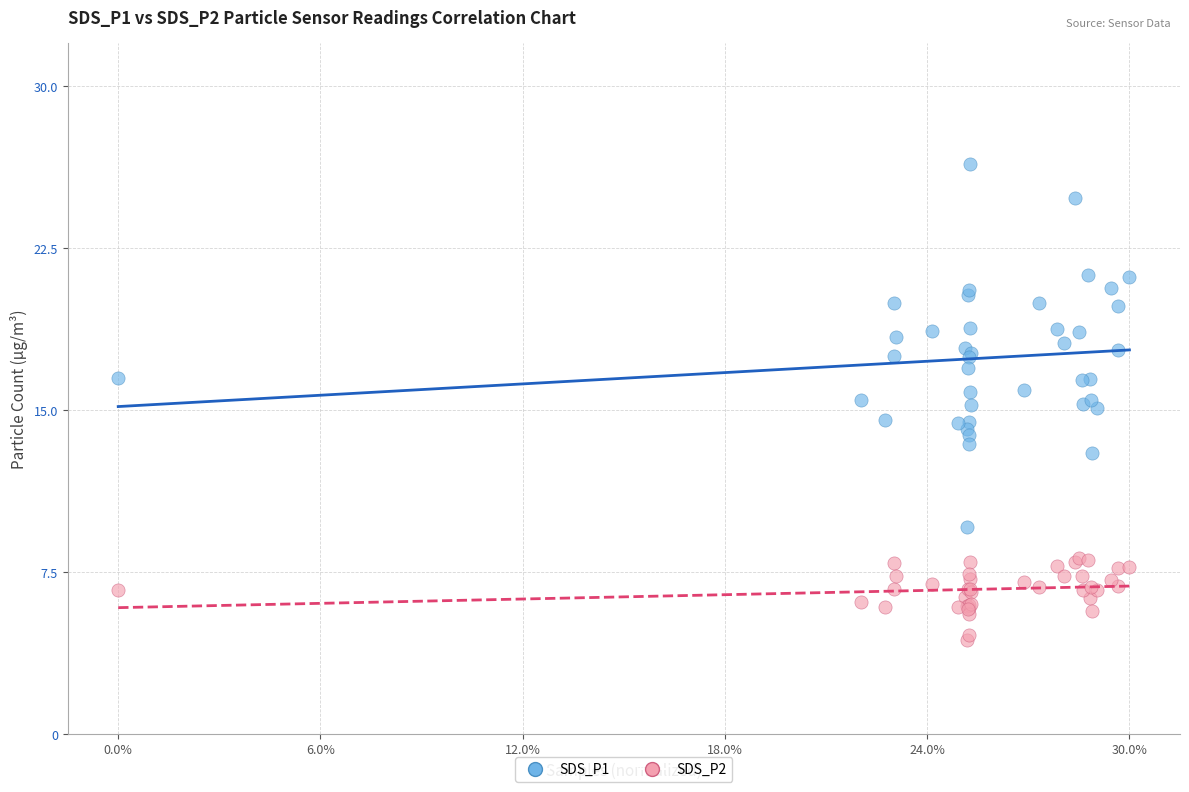

Which series has the widest spread of Y values?

SDS_P1